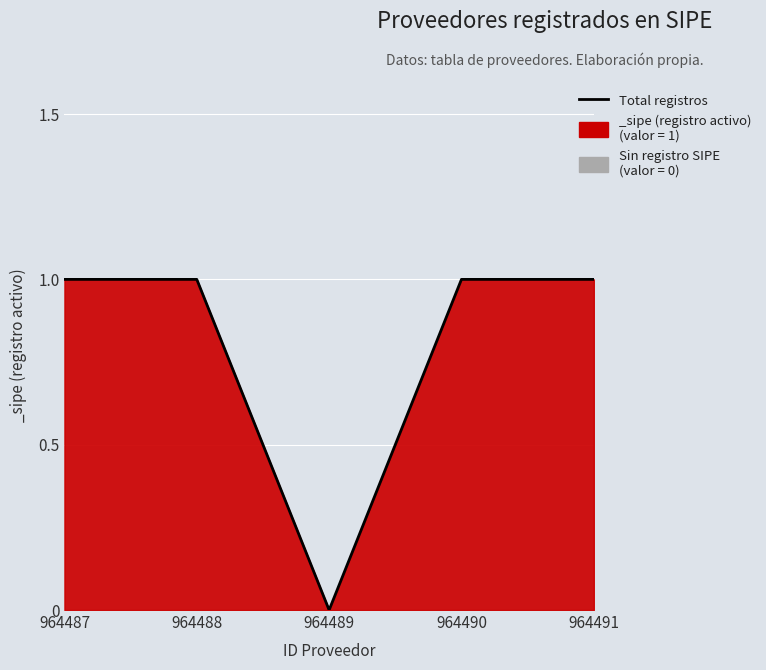

Which label corresponds to the smallest value in the chart?

964489